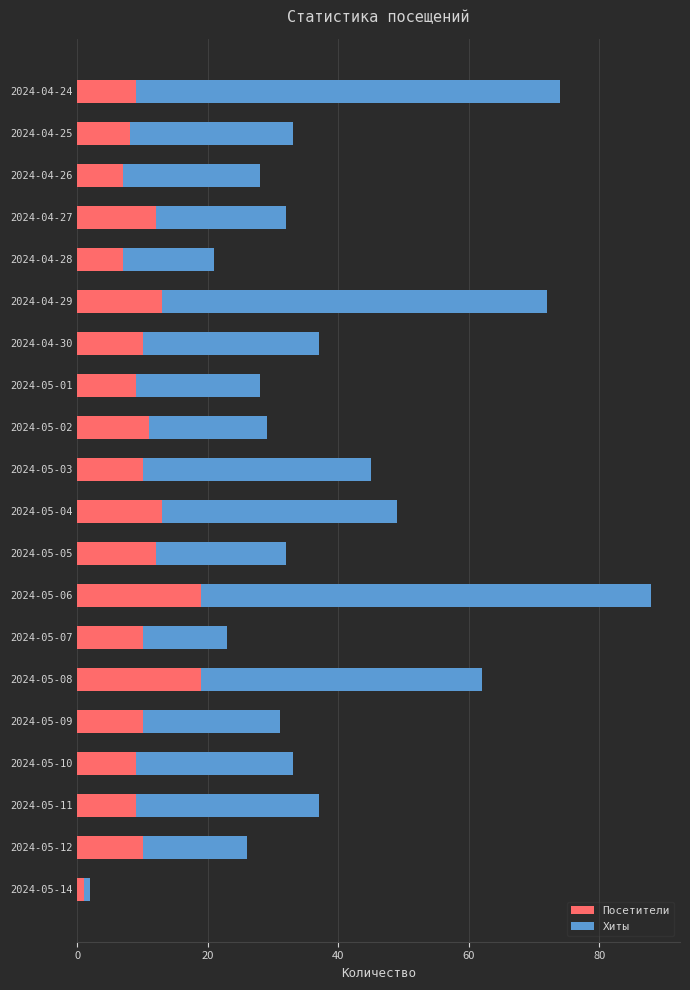

At which category is the sum across all series the highest?

2024-05-06